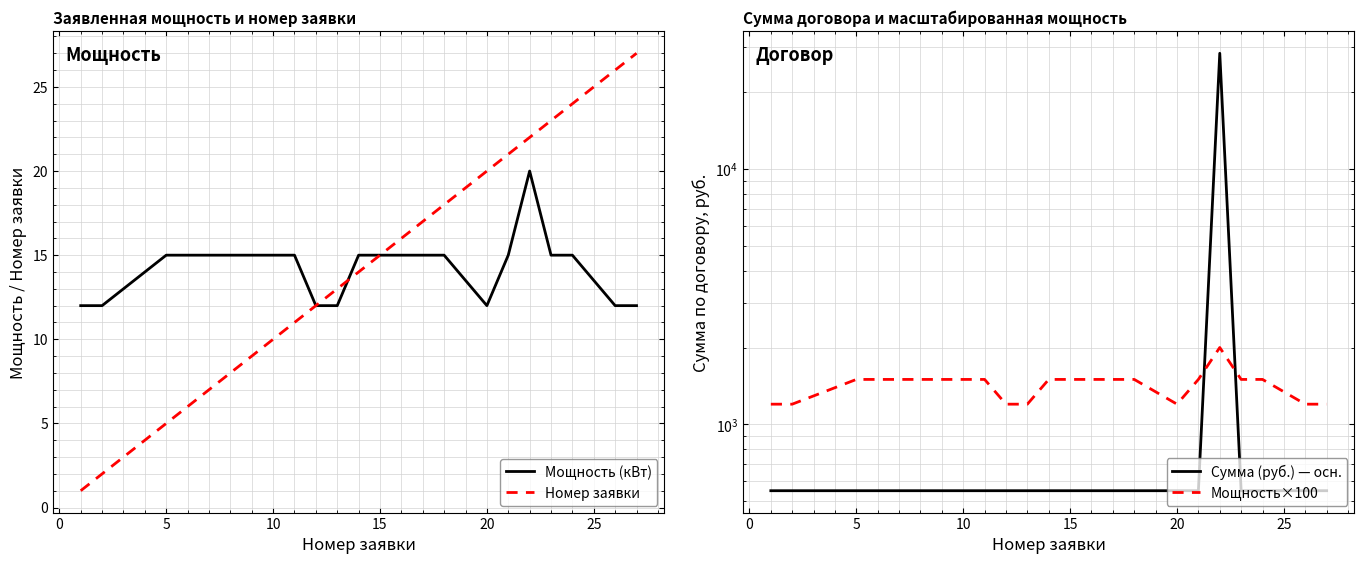

The value of Номер заявки at 12 is 27.6. True or false?

False